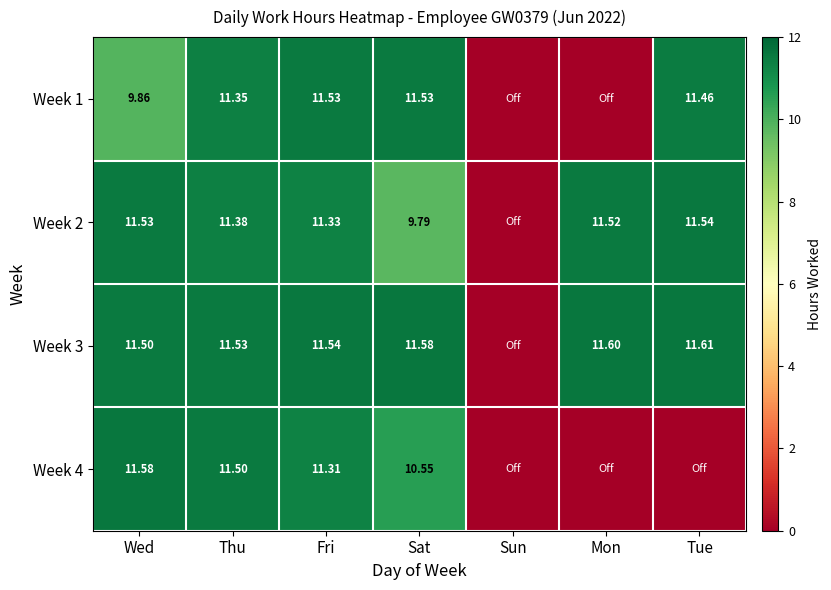

Is the value of Week 3 at Mon greater than the value of Week 1 at Thu?

Yes